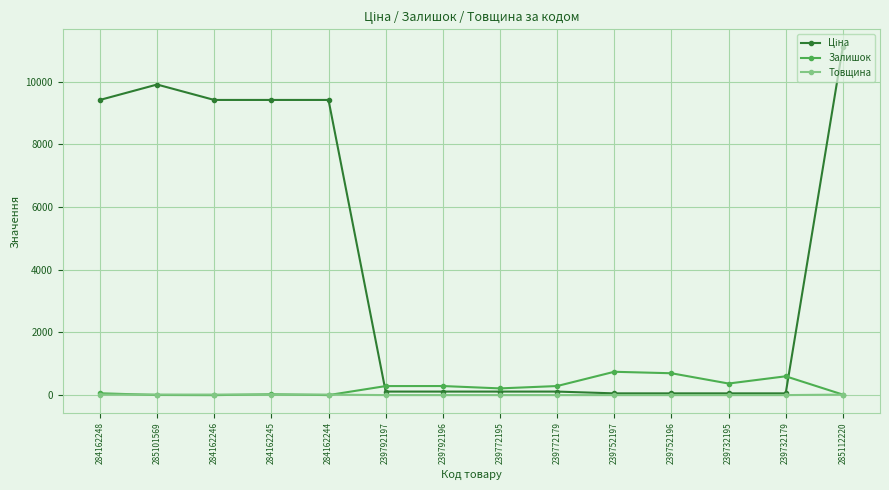

How many data points does each series have?

14